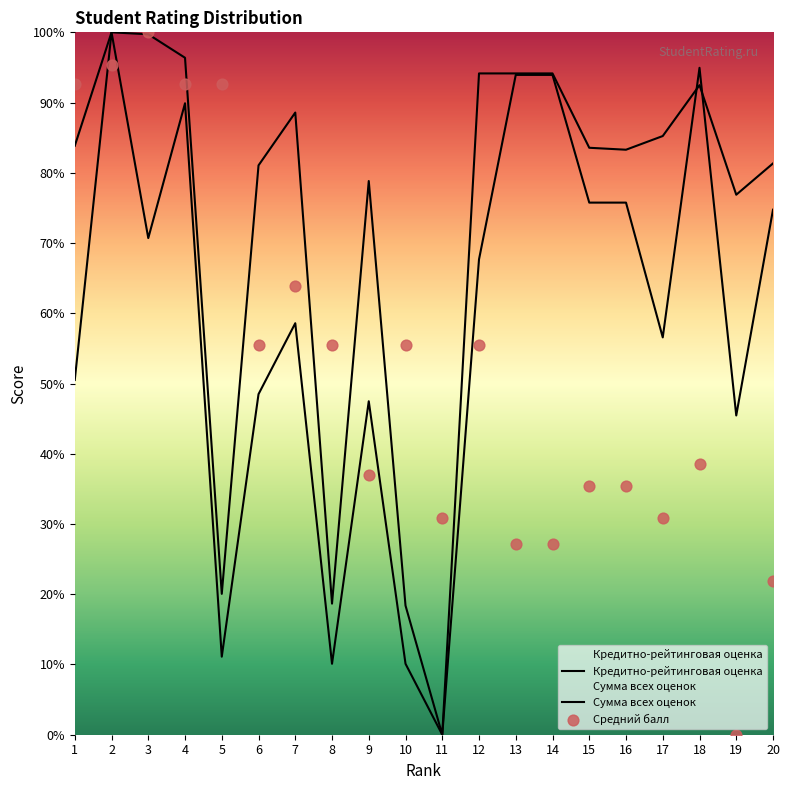

What are all the series names shown in the legend?

Кредитно-рейтинговая оценка, Сумма всех оценок, Средний балл